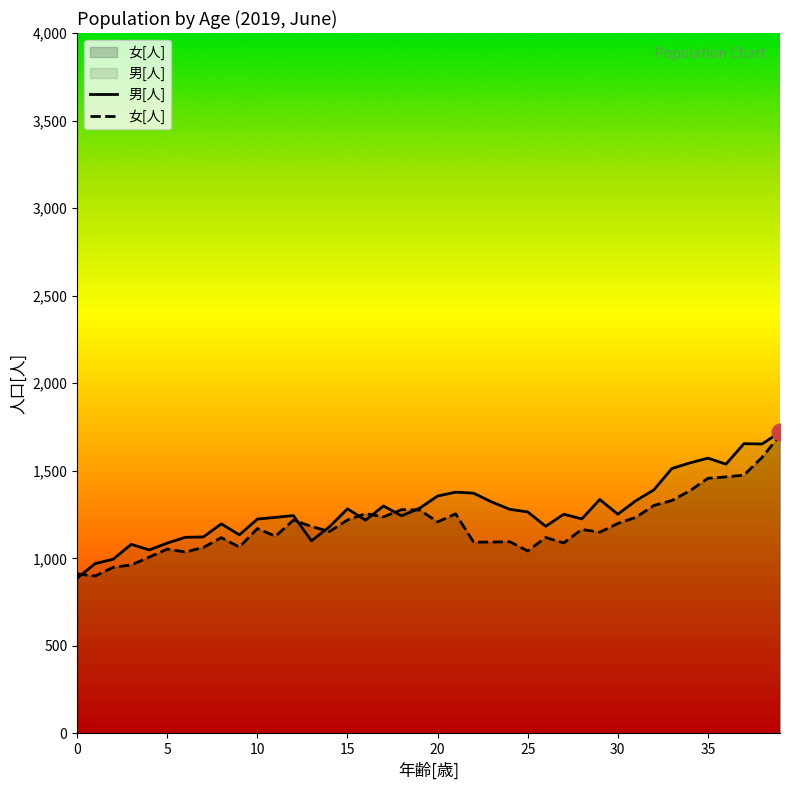

Between which two adjacent categories do 男[人] and 女[人] first intersect?

0 and 1